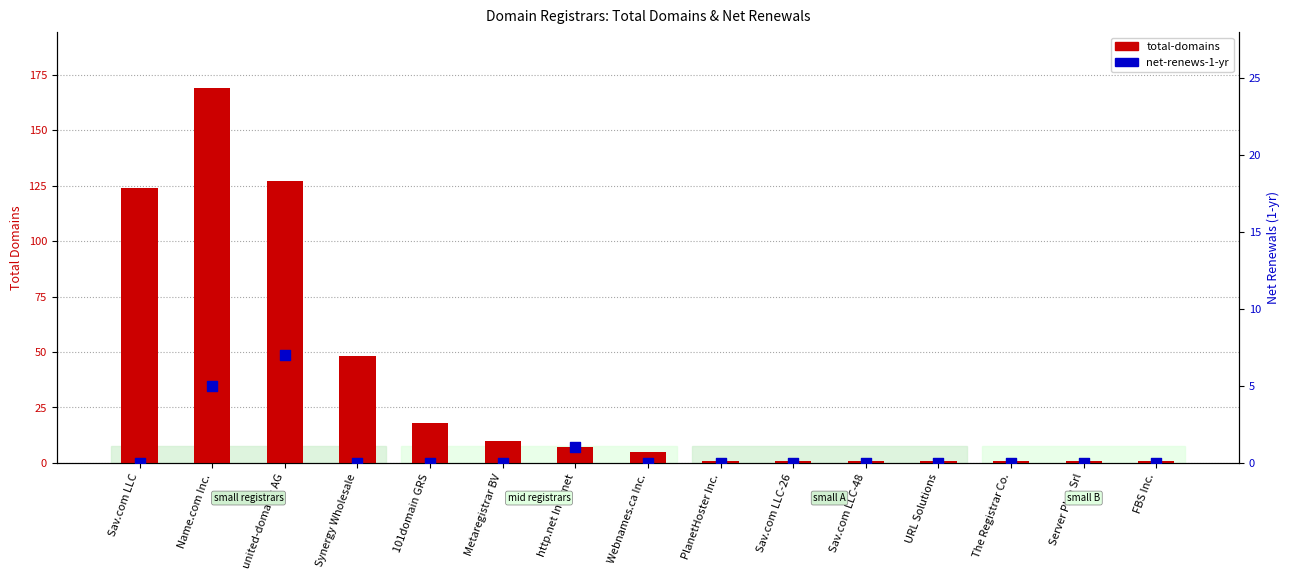

Which series contains the highest Y value?

total-domains